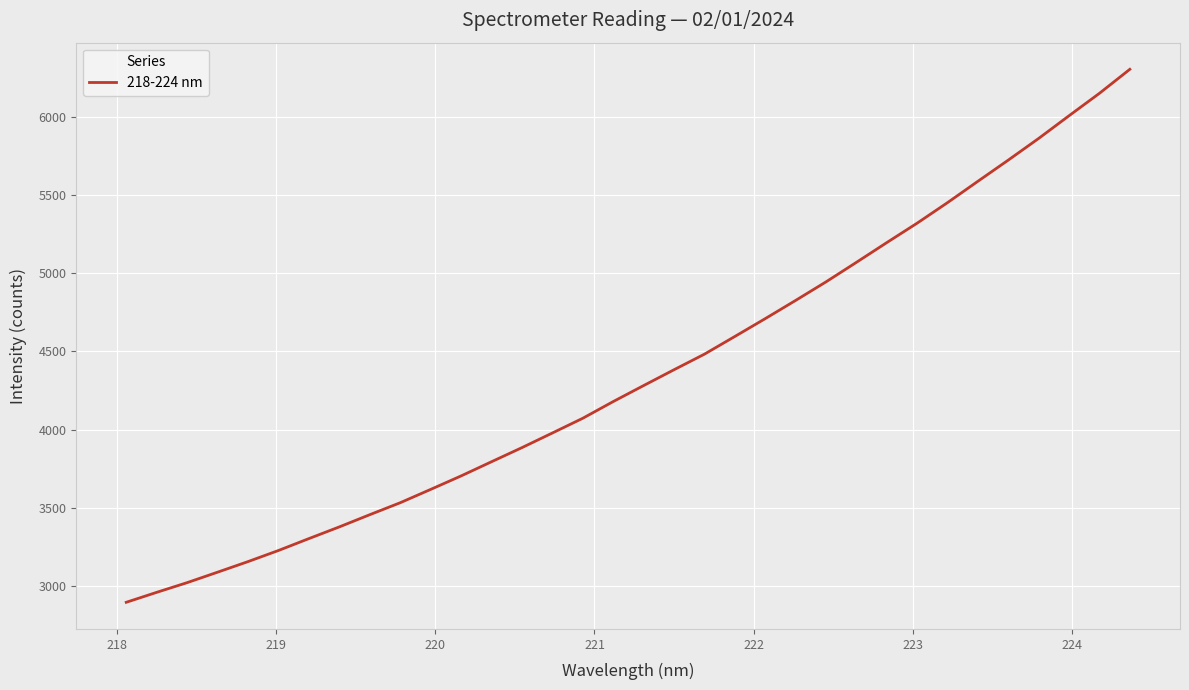

What is the maximum value shown in the chart?

6302.7